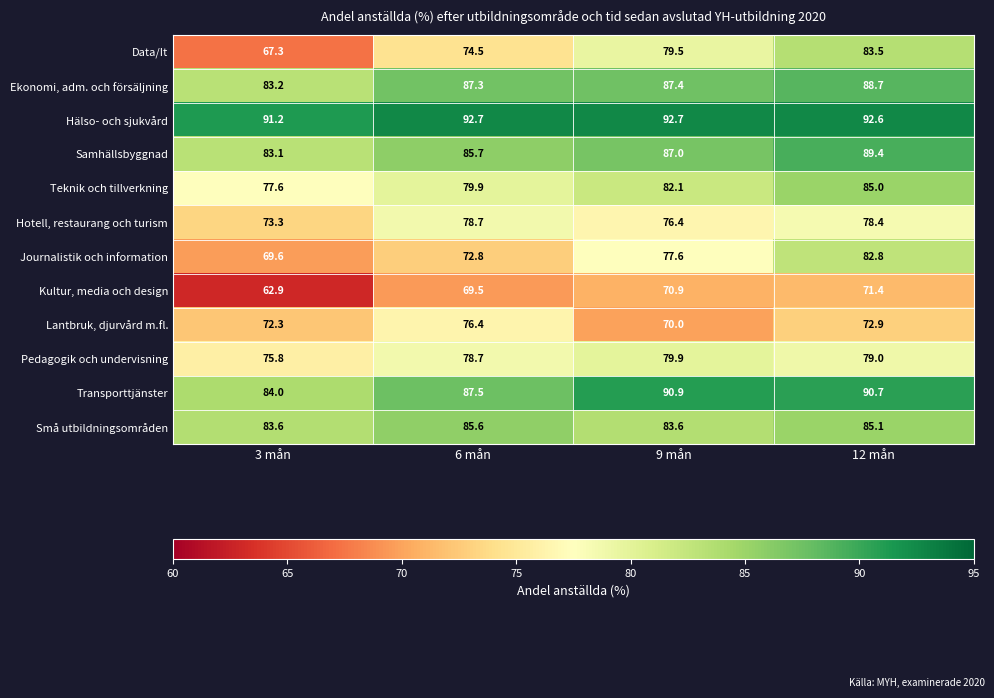

List the labels in order of Teknik och tillverkning value, smallest first.

3 mån, 6 mån, 9 mån, 12 mån